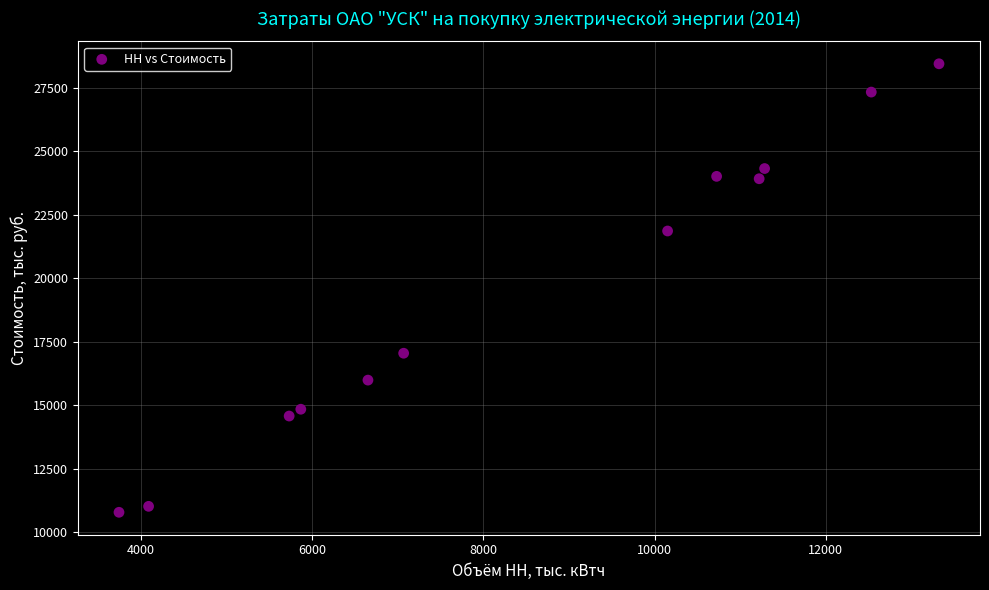

What Y value in the scatter plot is closest to 19609?

21856.5